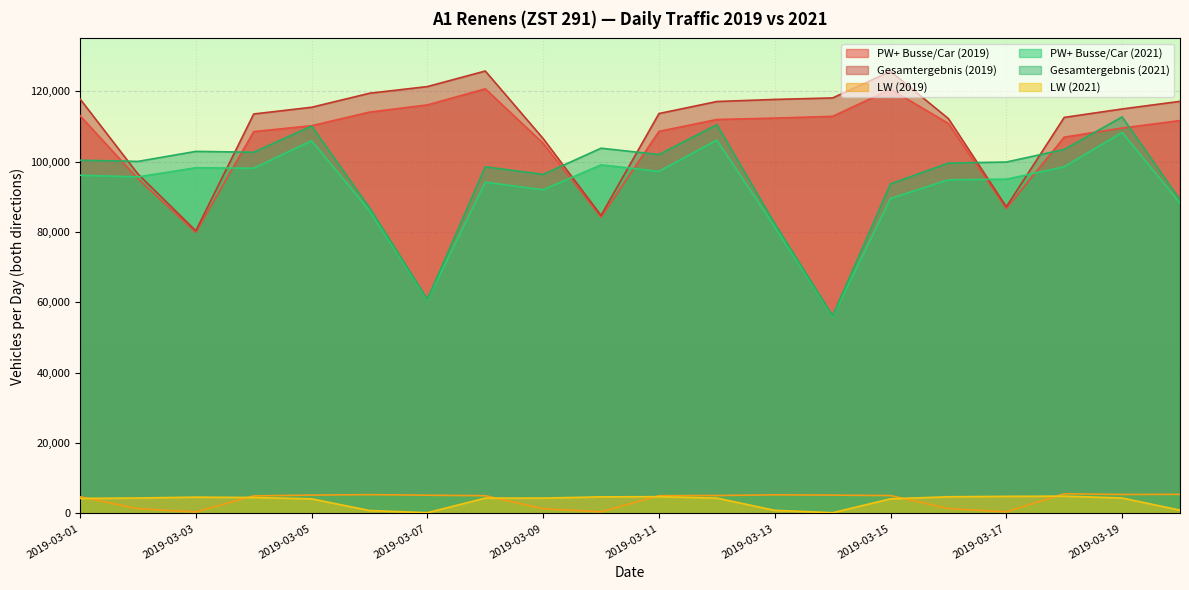

What is the maximum value shown in the chart?

125735